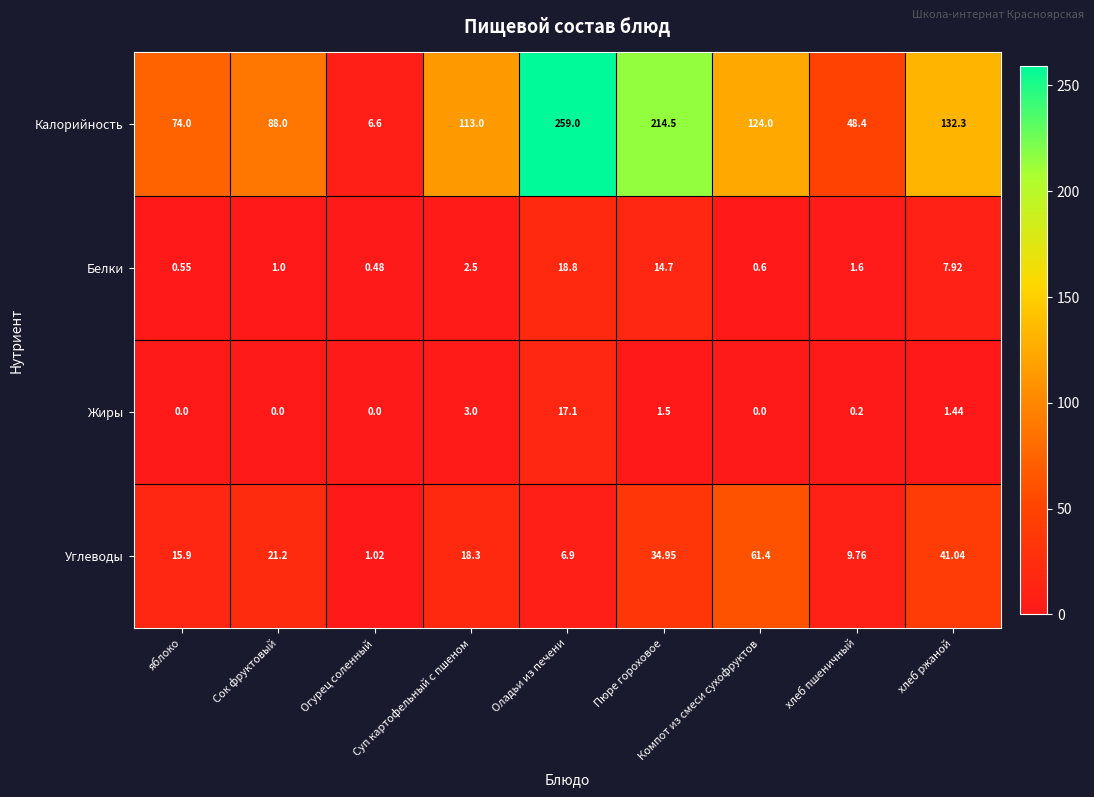

Which series has the largest total across all categories?

Калорийность